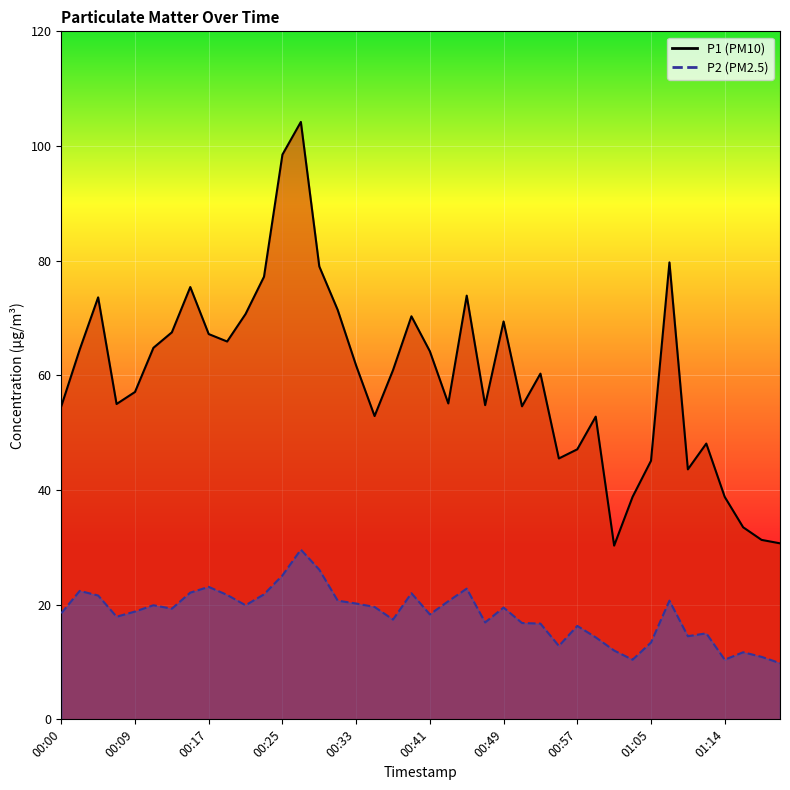

True or false: P2 has a value of 7.1 at 00:31.

False